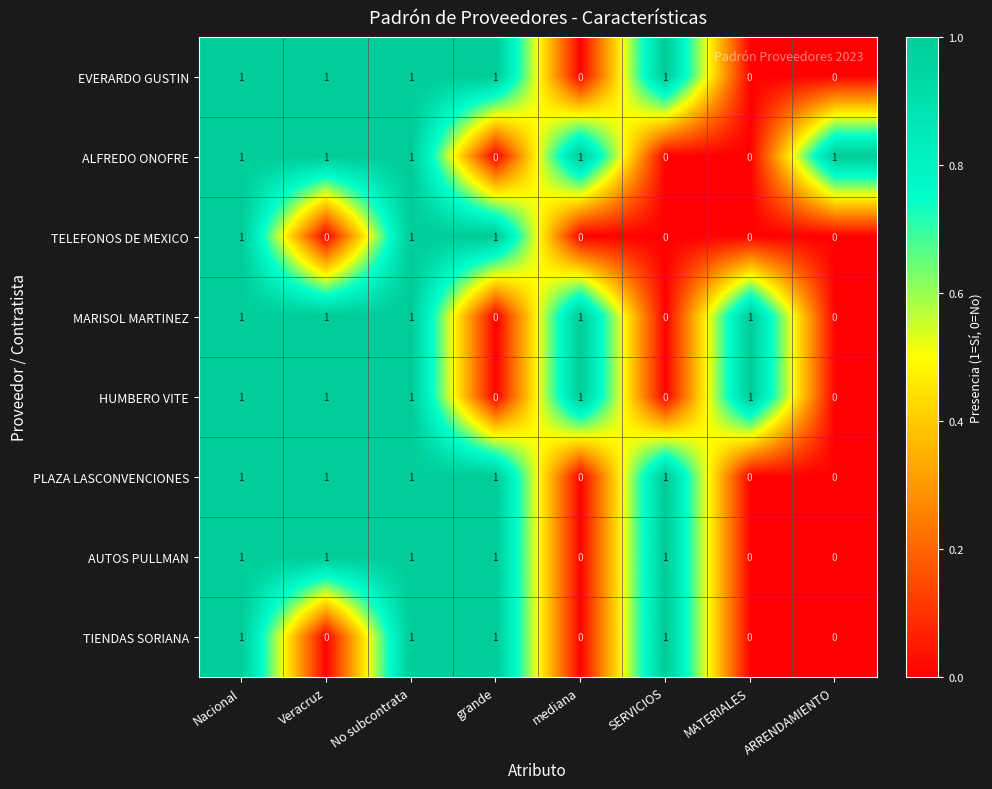

The value of HUMBERO VITE at No subcontrata is 2. True or false?

False